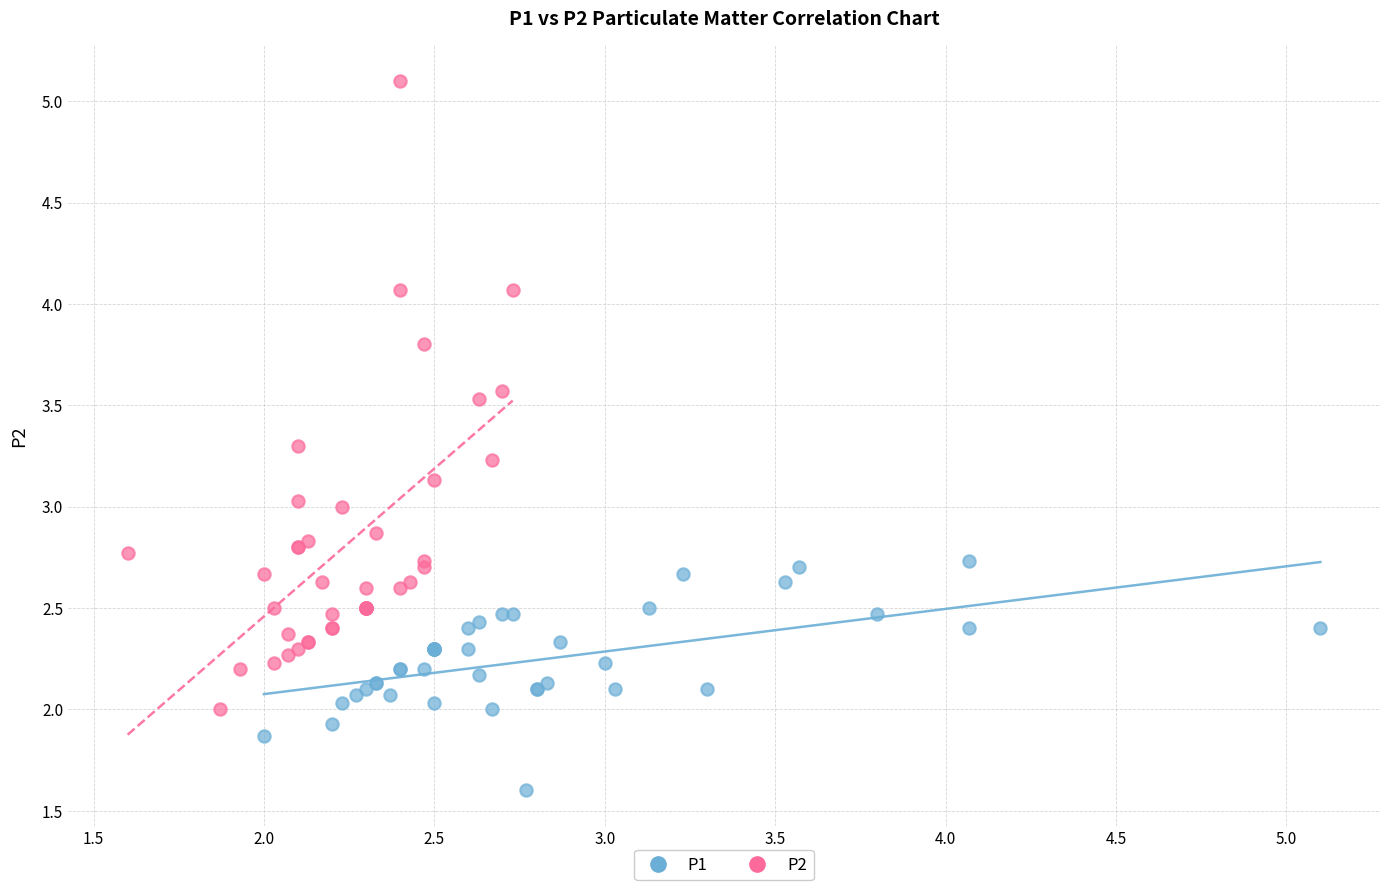

Which series has the widest spread of Y values?

P2